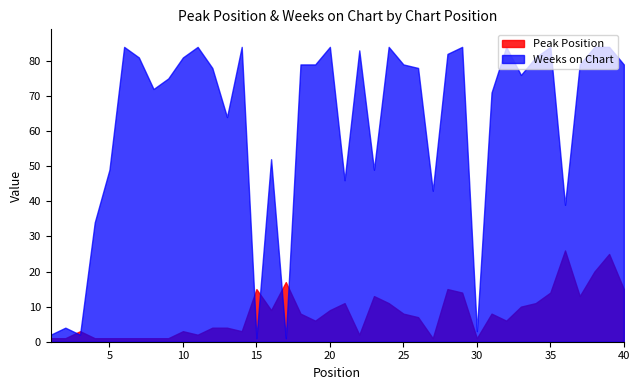

What are all the series names shown in the legend?

Peak Position, Weeks on Chart